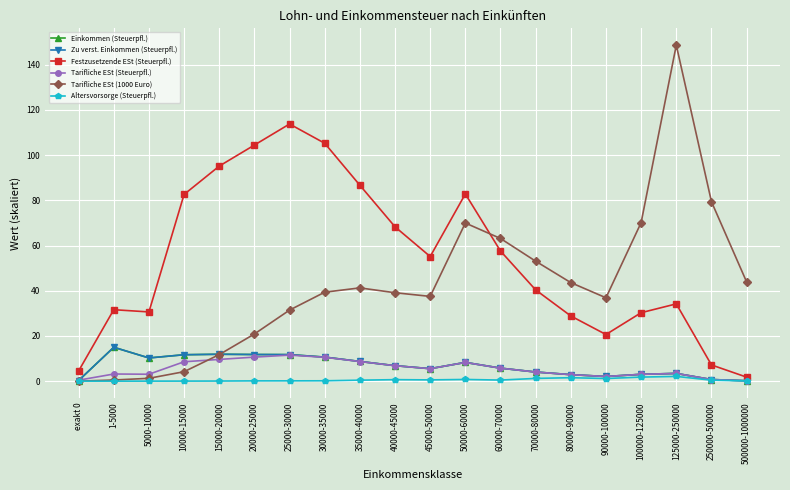

At which category is the sum across all series the highest?

125000-250000